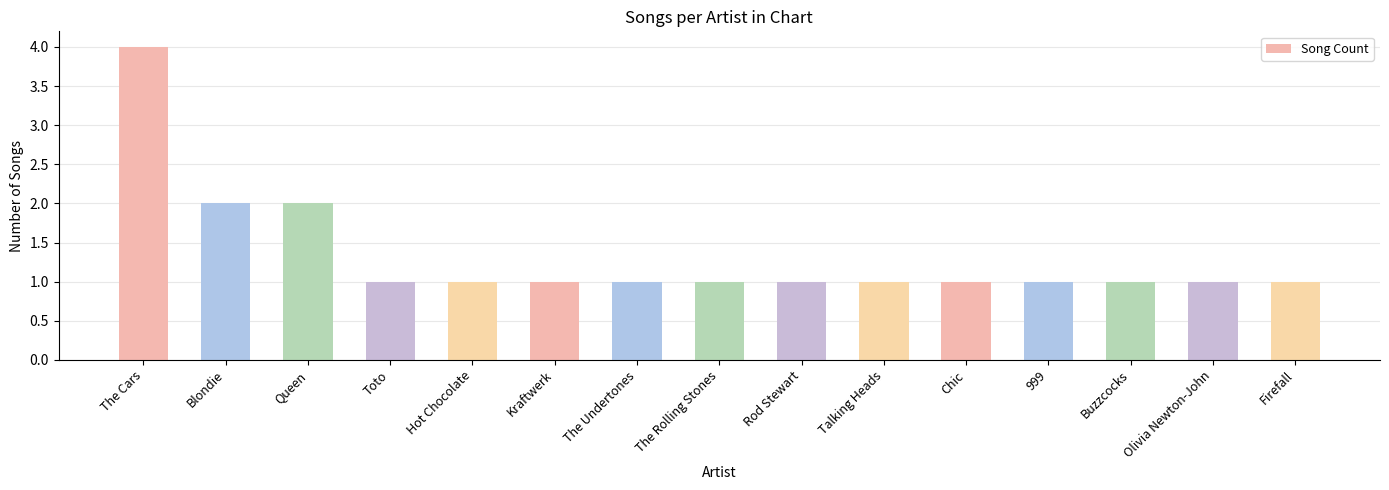

What position from the right is Kraftwerk?

10